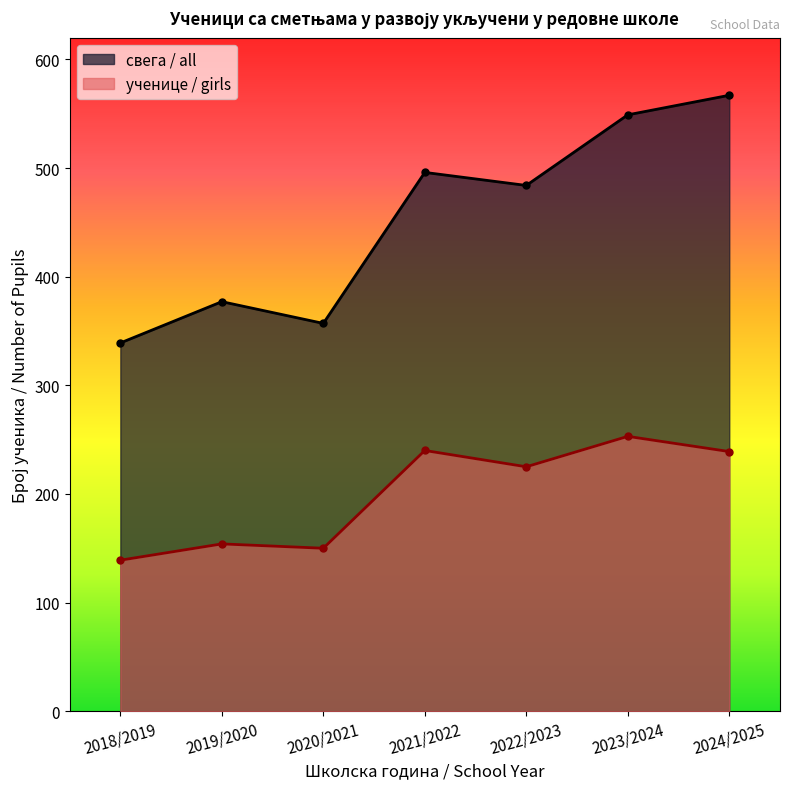

What is the average value of the свега / all series?

453